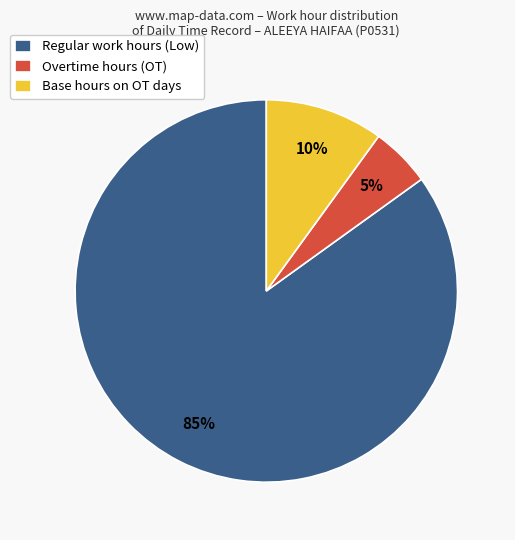

Combined, do Overtime hours (OT) and Regular work hours (Low) account for over 50%?

Yes